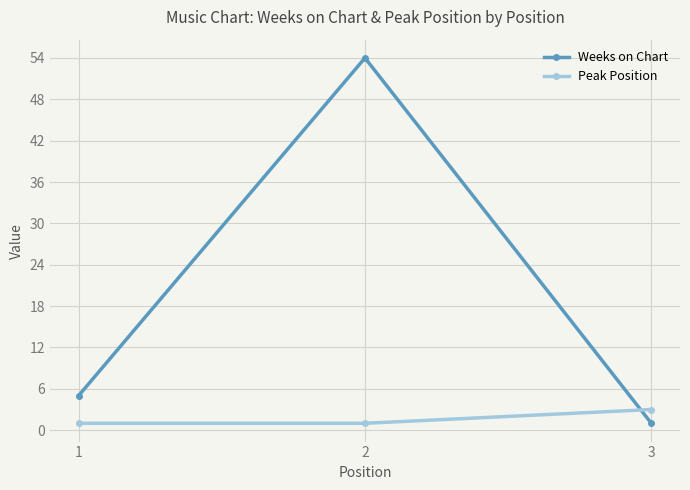

Which series has the largest total across all categories?

Weeks on Chart